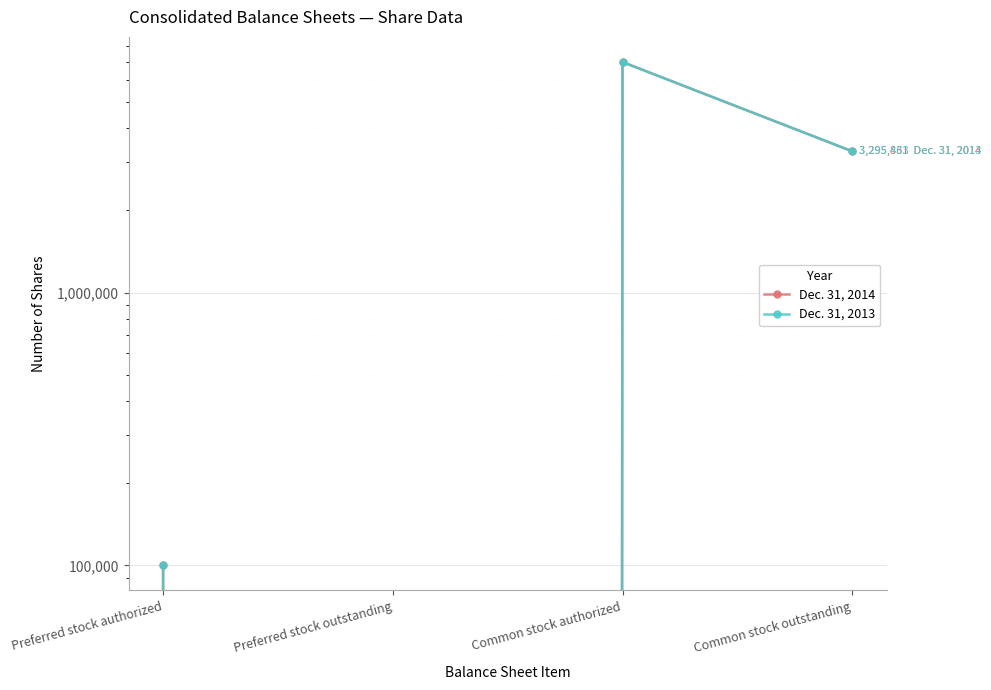

The Dec. 31, 2014 series shows -4103976 at Preferred stock outstanding. True or false?

False